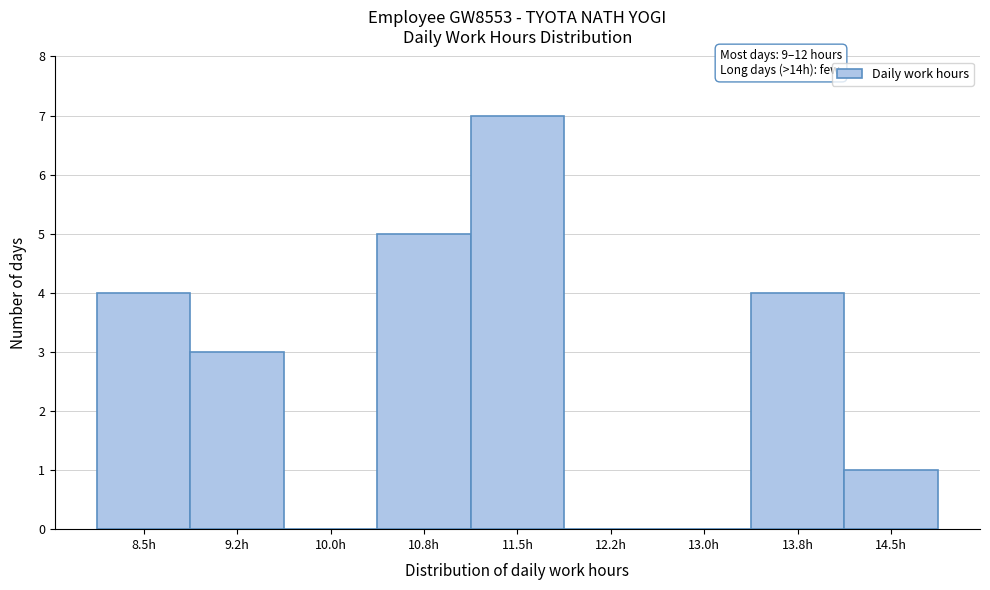

Reading left to right, what are all the values shown in this chart?

8.5h=4	9.2h=3	10.0h=0	10.8h=5	11.5h=7	12.2h=0	13.0h=0	13.8h=4	14.5h=1